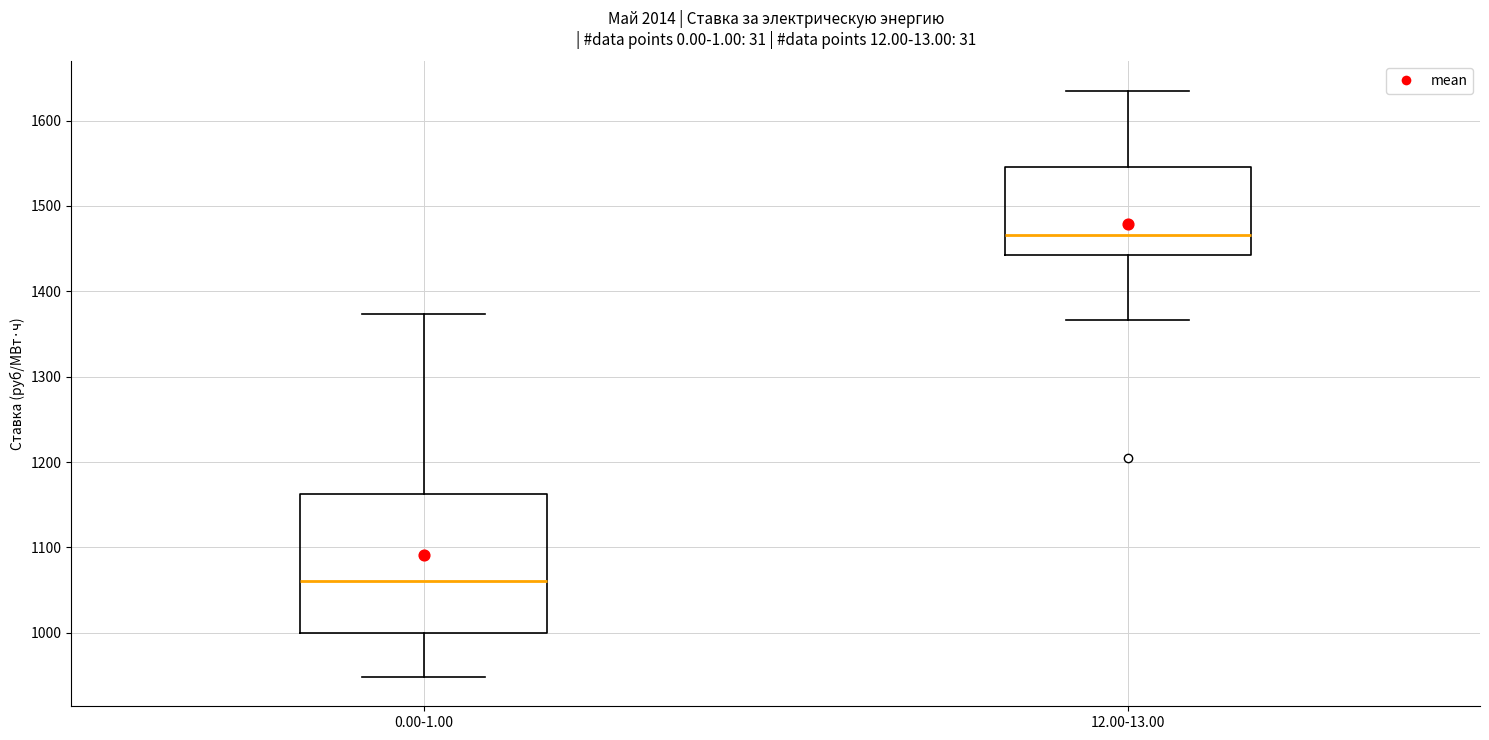

Where is the lower edge of the box for 0.00-1.00 on the y-axis? The values are not printed on the chart, so give them approximately, as read against the axis.

1000